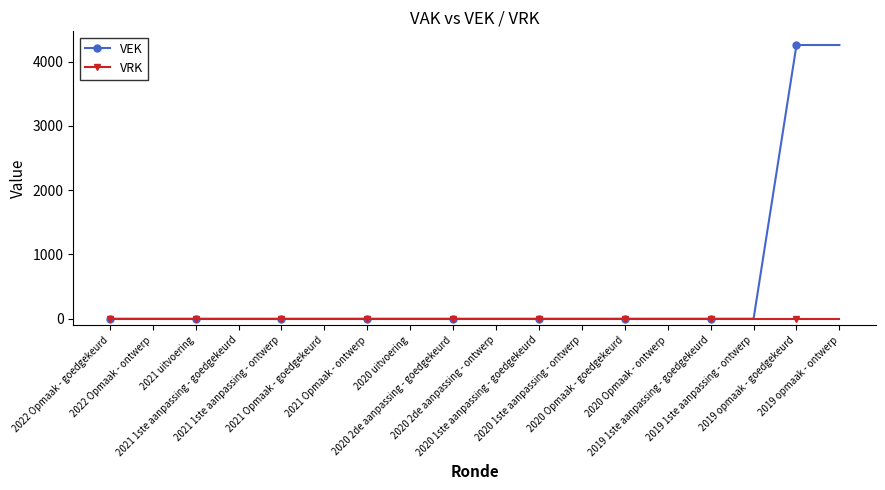

What is the greatest value displayed?

4258